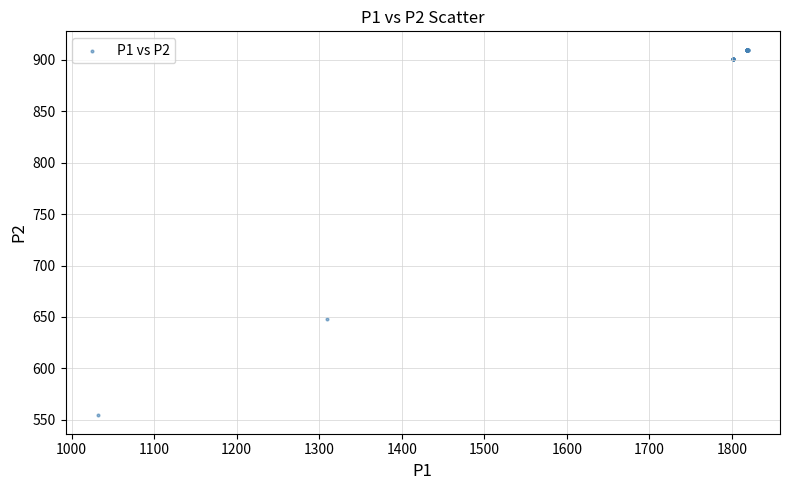

What Y value in the scatter plot is closest to 732?

648.0